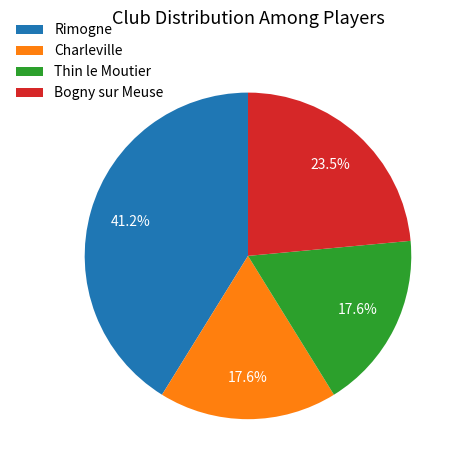

What is the largest slice in the pie chart?

Rimogne